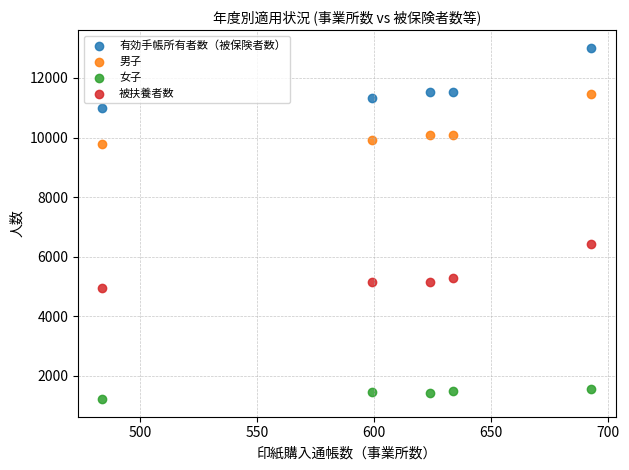

What are all the series names shown in the legend?

有効手帳所有者数（被保険者数）, 男子, 女子, 被扶養者数